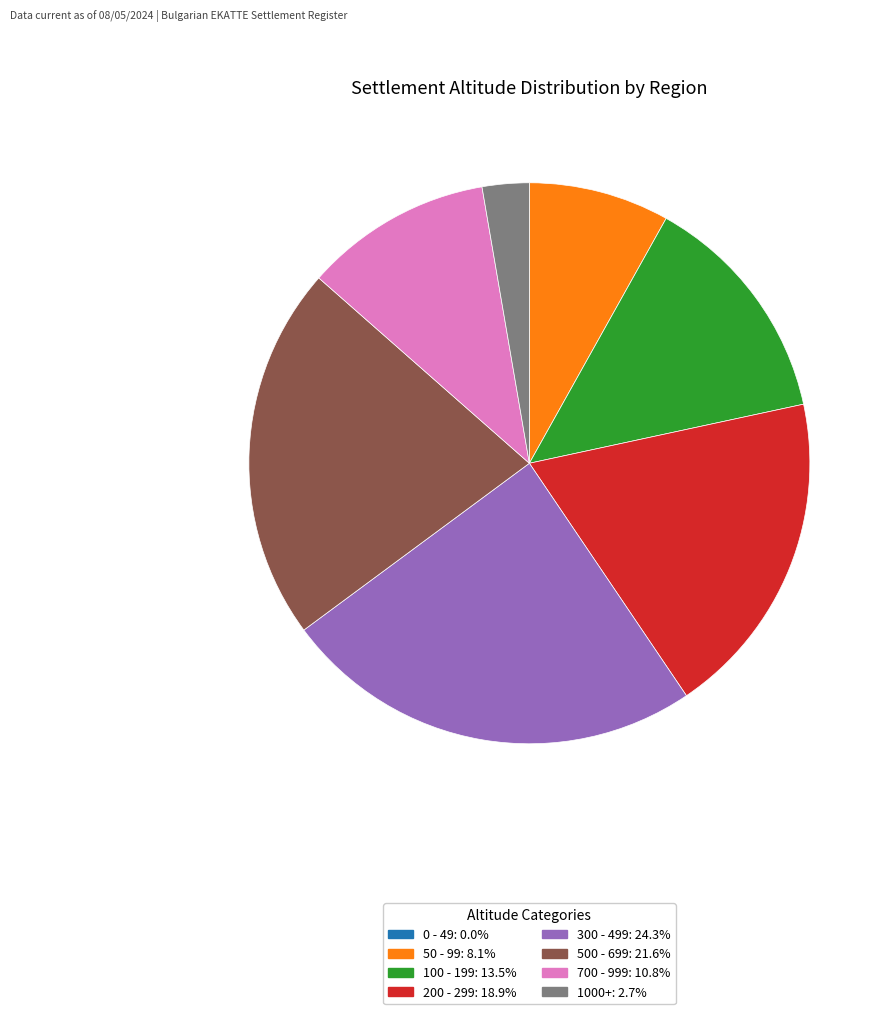

Does 100 - 199: 13.5% account for over 50% of the chart?

No